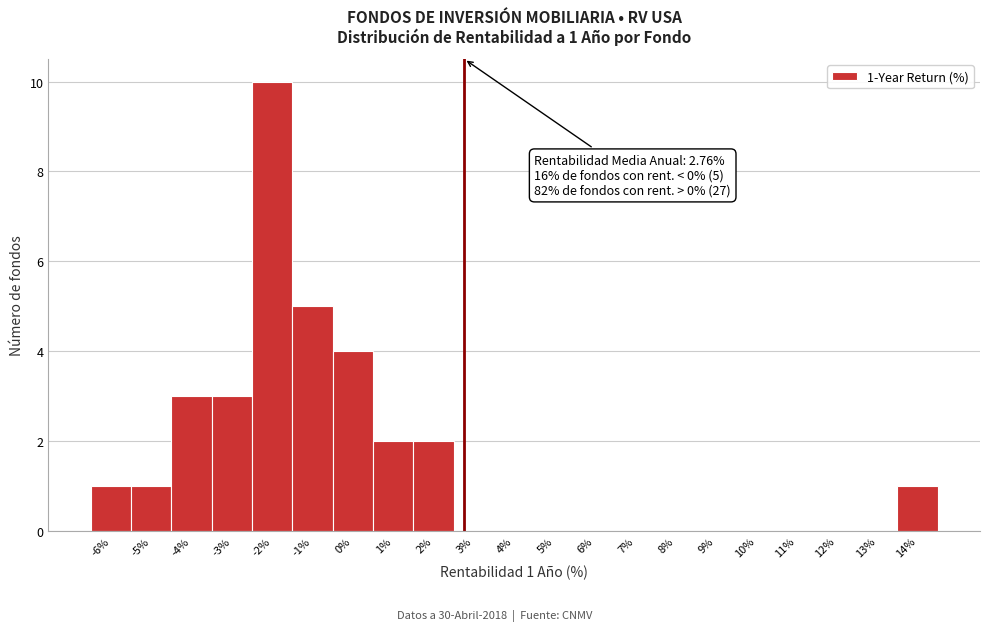

Which range on the x-axis has the tallest bar?

-2.5 to -1.5